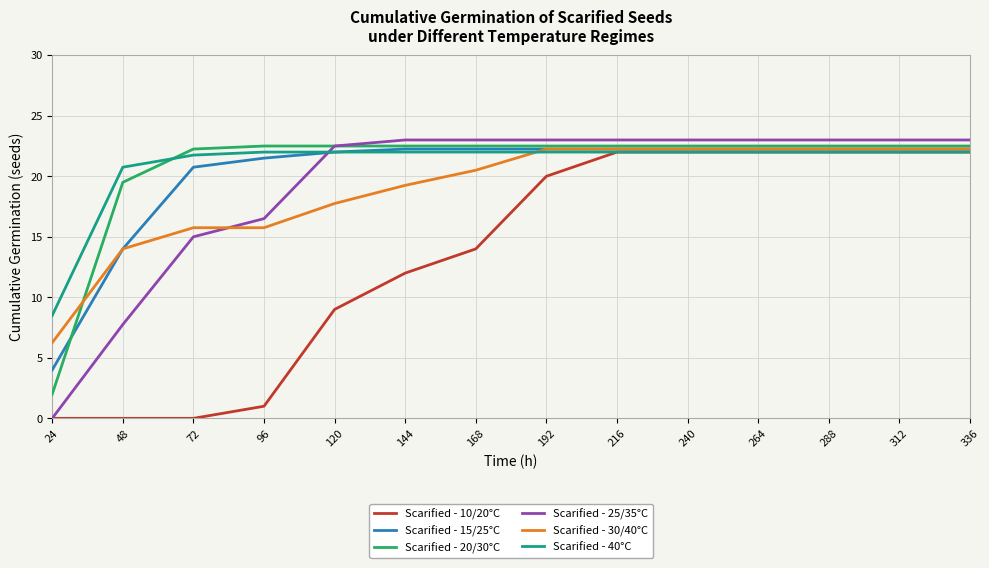

What is the highest value of the Scarified - 20/30°C series?

22.5